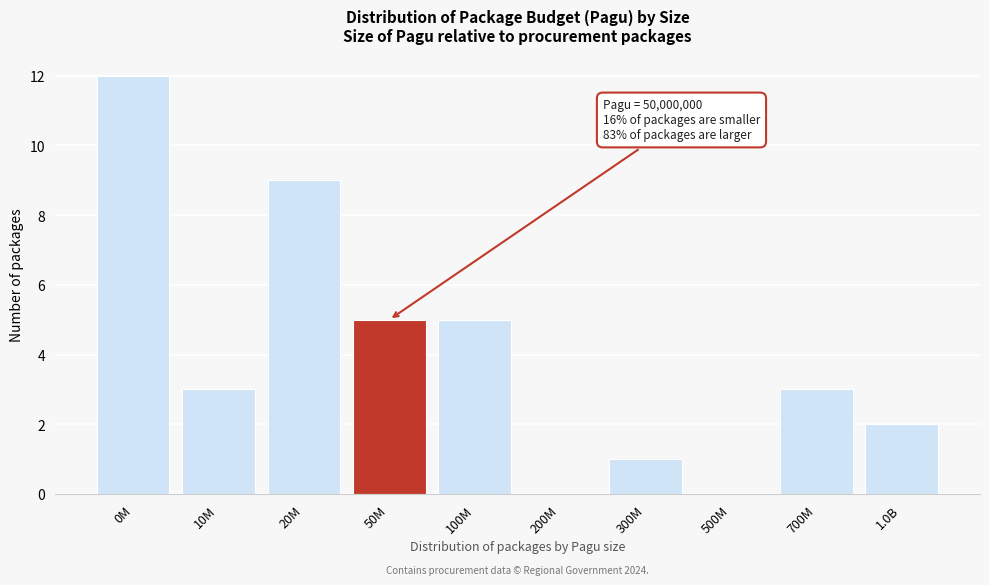

Reading right to left, what are all the values shown in this chart?

1.0B=2	700M=3	500M=0	300M=1	200M=0	100M=5	50M=5	20M=9	10M=3	0M=12